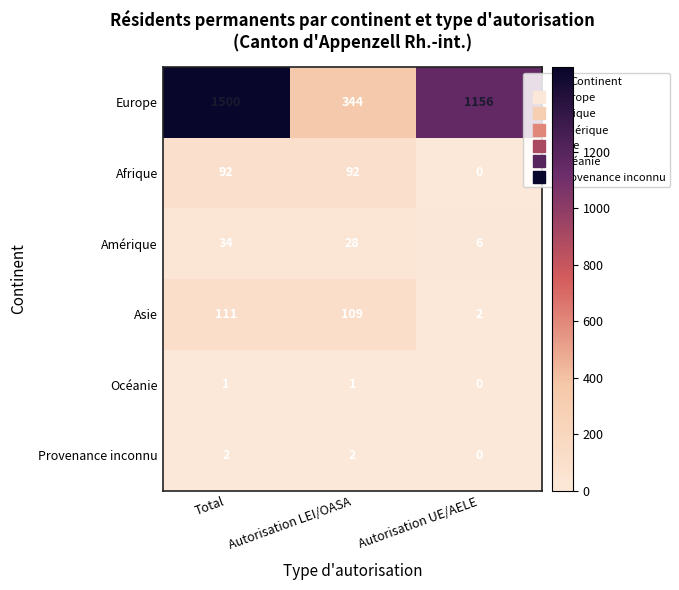

Where is Europe nearest to the value 922?

Autorisation UE/AELE